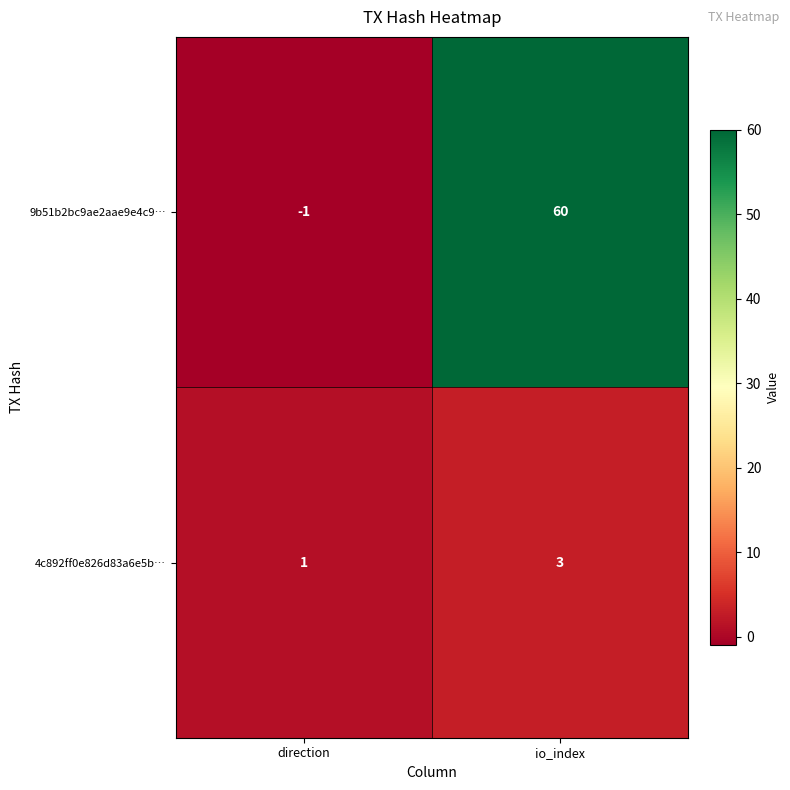

Which series has the widest spread of values?

9b51b2bc9ae2aae9e4c9…